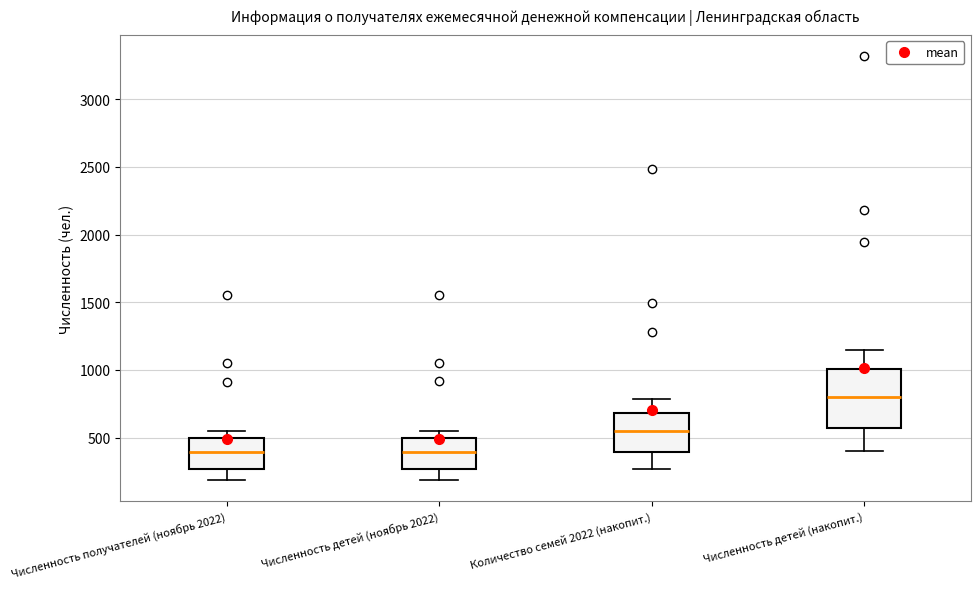

Which box's median line is the highest?

Численность детей (накопит.)